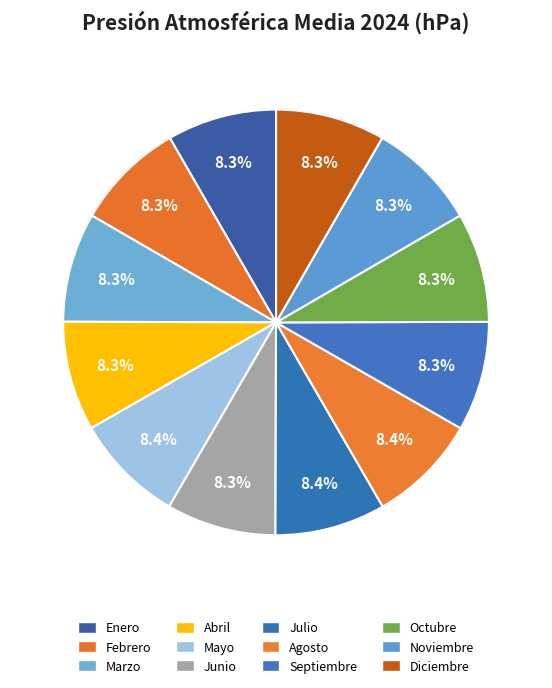

Is it true that Marzo is 2% of the pie?

False